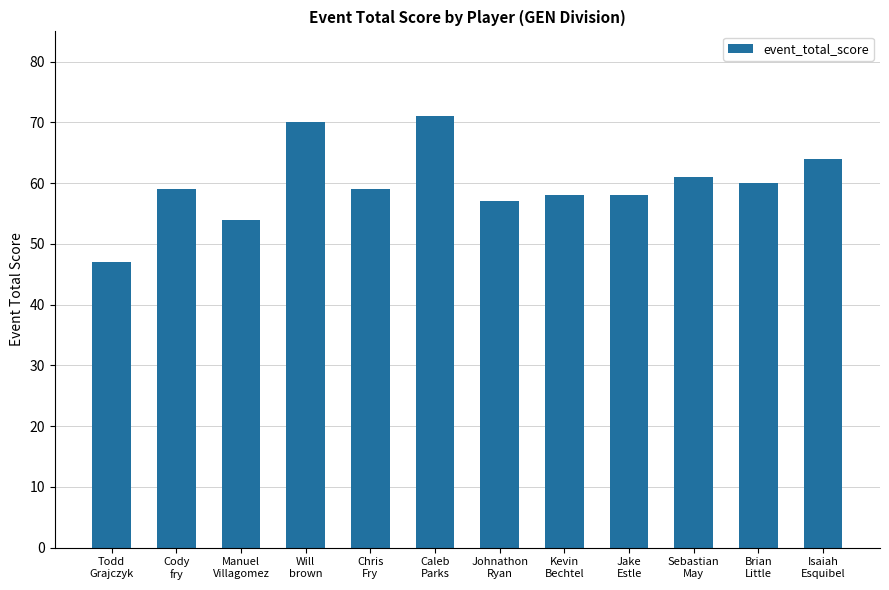

What is the value of the 4th bar from the left?

70